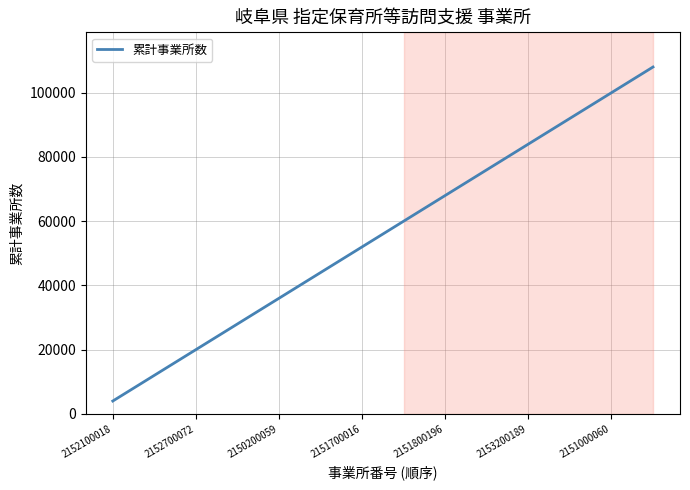

What is the maximum value shown in the chart?

108000